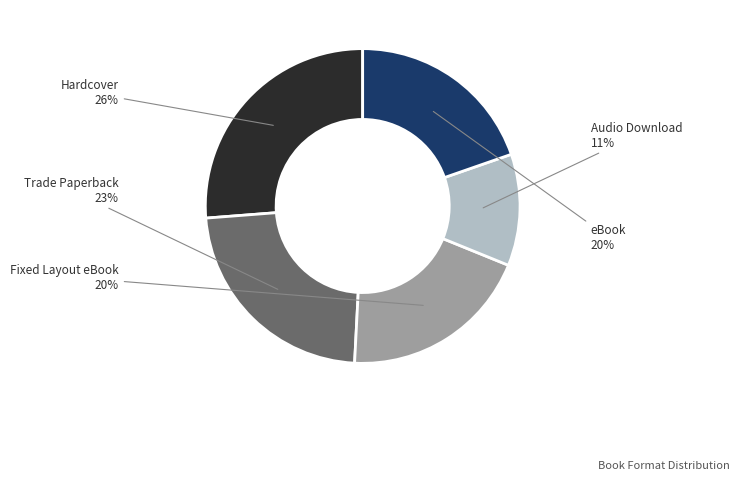

Which has a higher value, Fixed Layout eBook or Audio Download?

Fixed Layout eBook